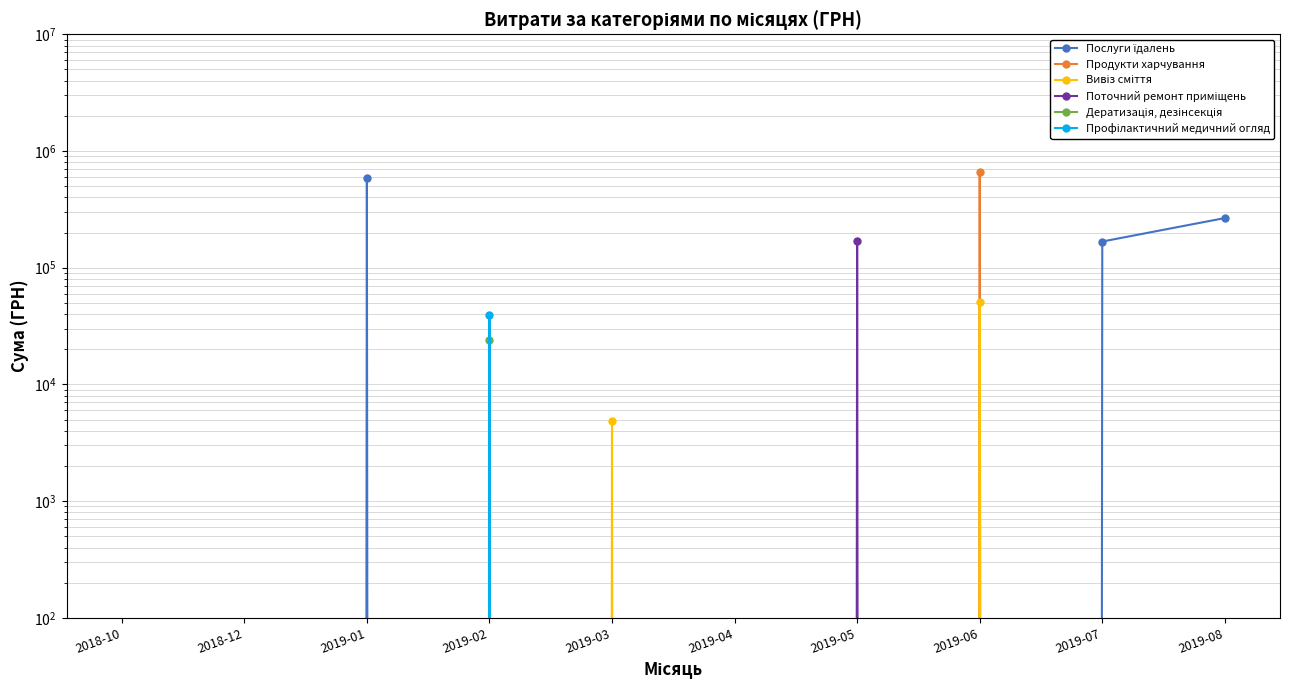

What is the sum of all Вивіз сміття values?

55307.8